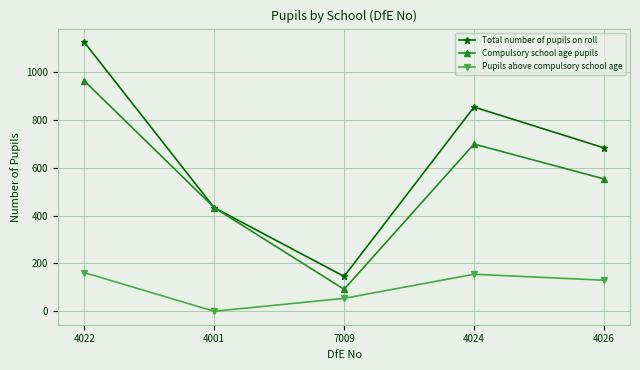

What is the sum of the Total number of pupils on roll values at 7009 and 4022?

1273